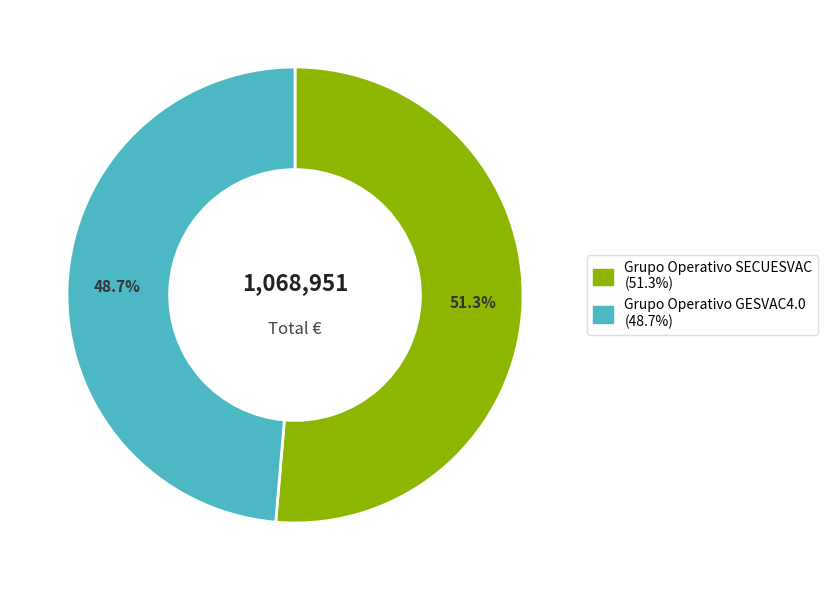

How many segments does this pie chart have?

2